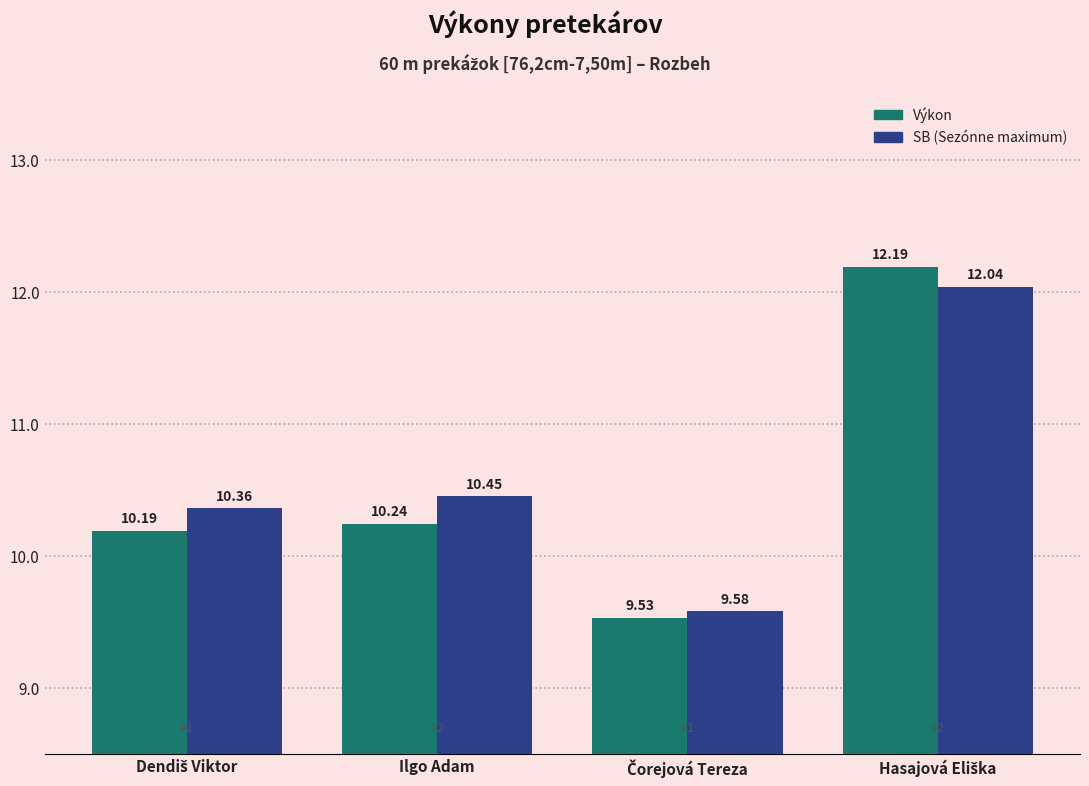

What is the total value across all series at Ilgo Adam?

20.7